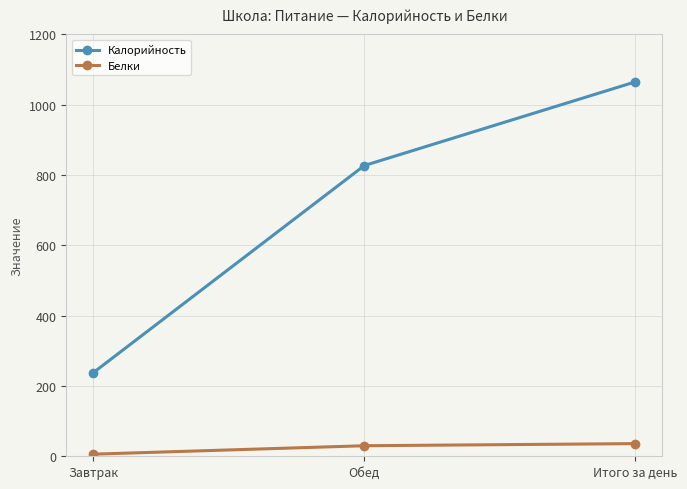

Is it true that Калорийность equals 827 at Обед?

True